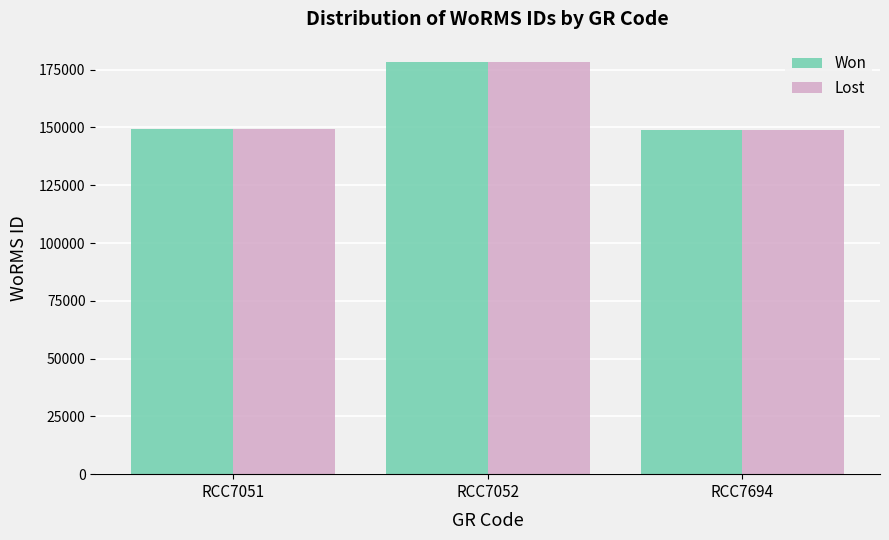

How many distinct data groups are displayed?

2